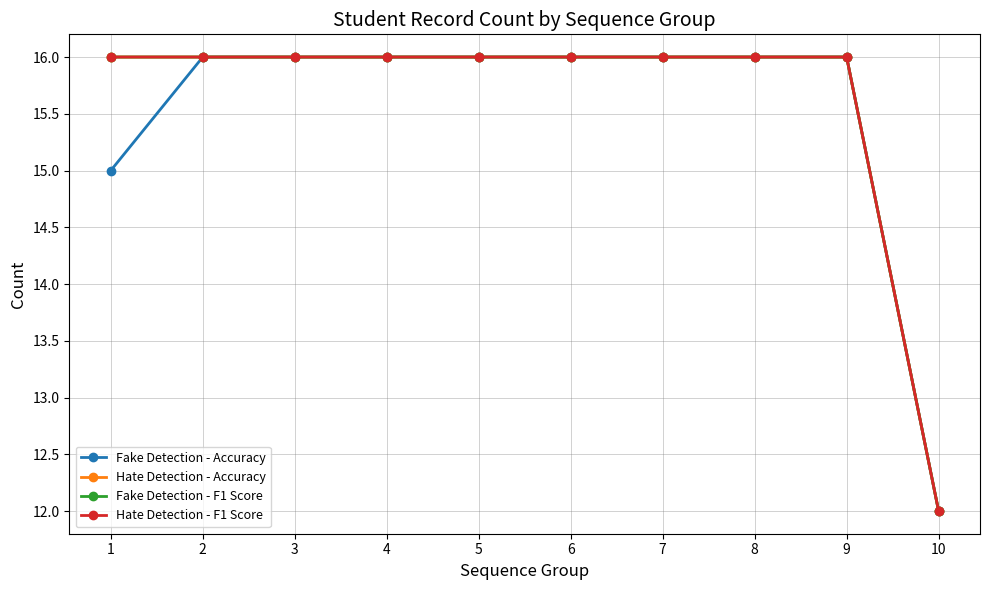

Is this an area chart (filled region under the line)?

No